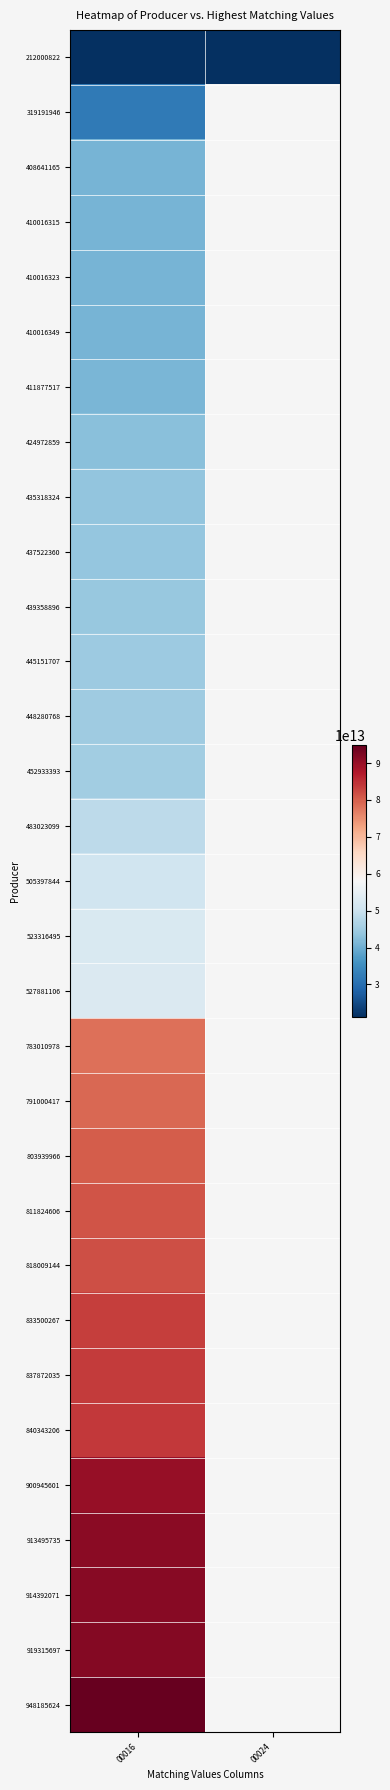

At 00024, list the series in order from largest to smallest.

212000822, 319191946, 408641165, 410016315, 410016323, 410016349, 411877517, 424972859, 435318324, 437522360, 439358896, 445151707, 448280768, 452933393, 483023099, 505397844, 523316495, 527881106, 783010978, 791000417, 803939966, 811824606, 818009144, 833500267, 837872035, 840343206, 900945601, 913495735, 914392071, 919315697, 948185624